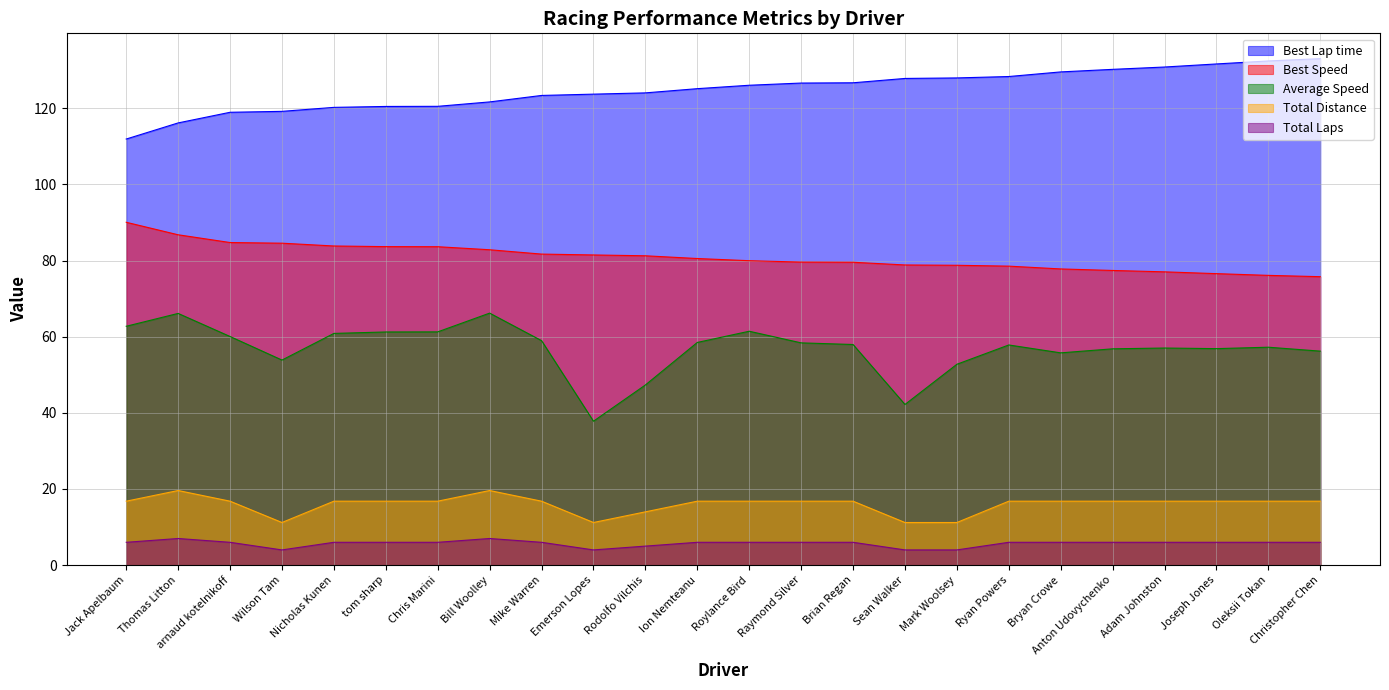

Is it true that Total Distance equals 3.3 at Mike Warren?

False